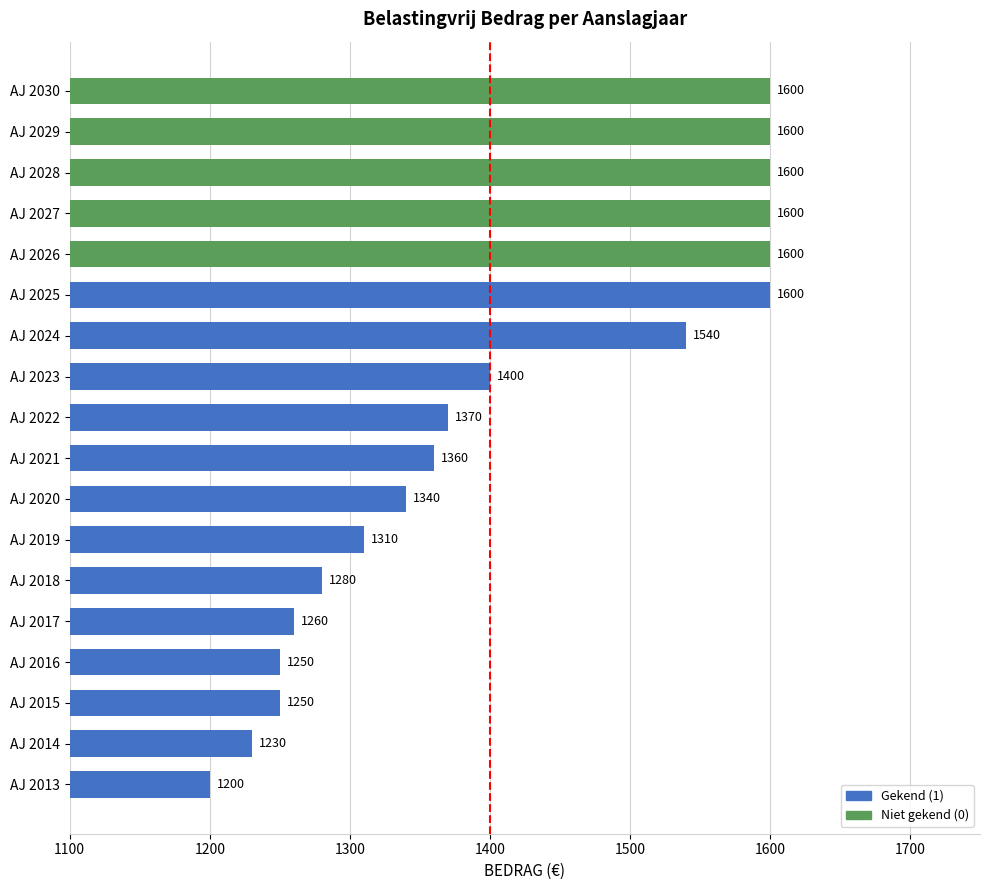

What is the minimum value shown in the chart?

1200